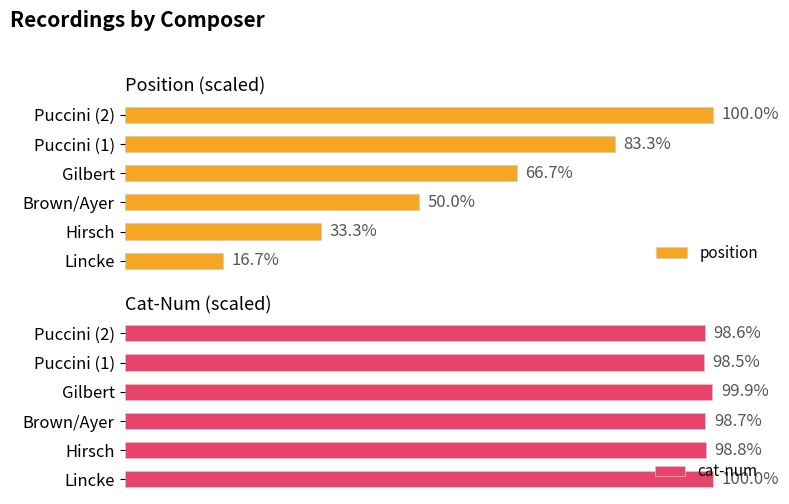

Are the bars grouped side by side (vs. stacked)?

Yes